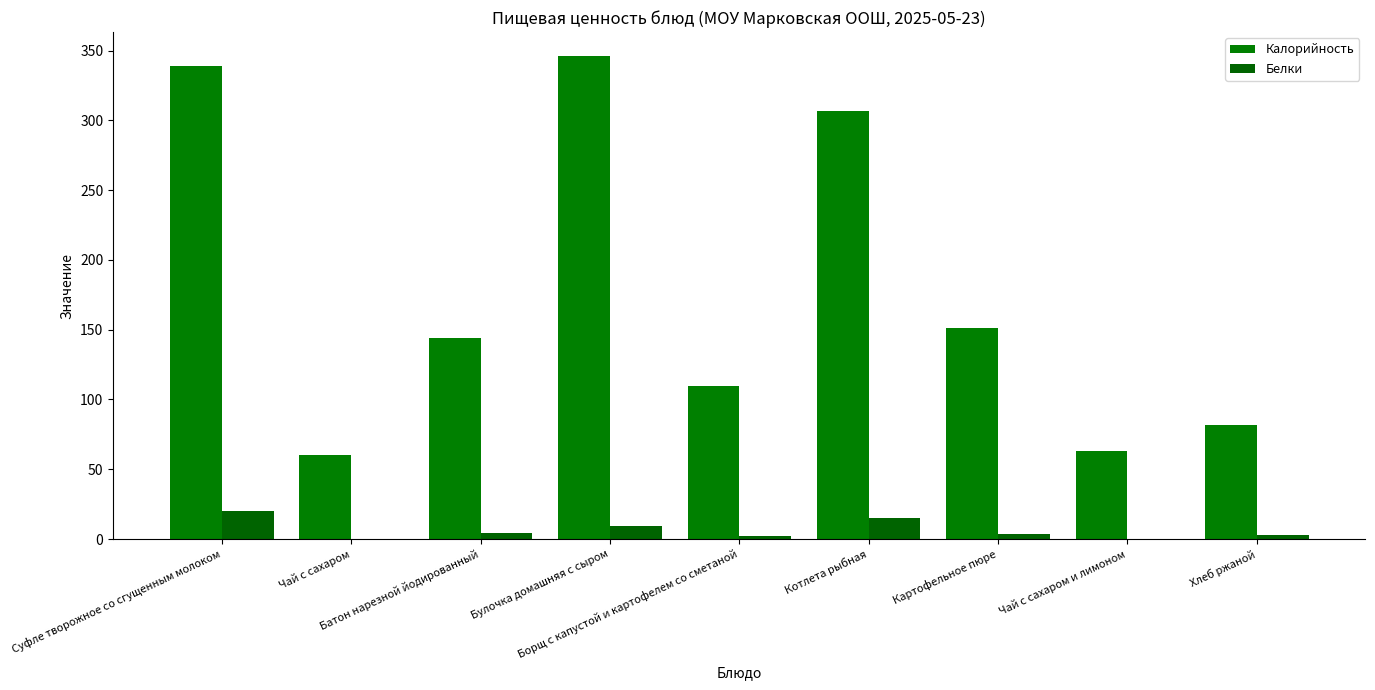

How many groups of bars are there?

9